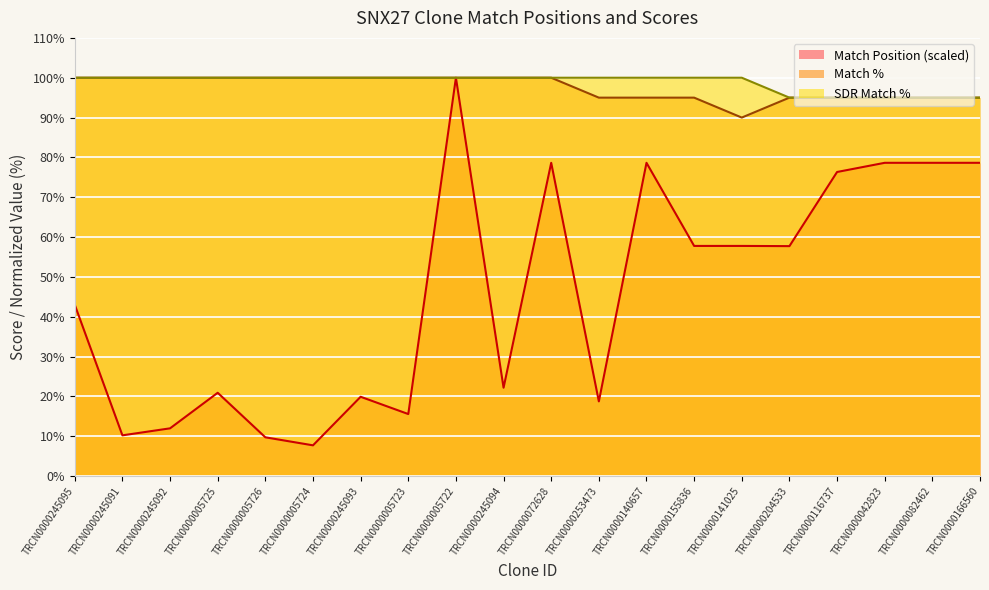

Which series changed the most between TRCN0000245091 and TRCN0000005726?

Match Position